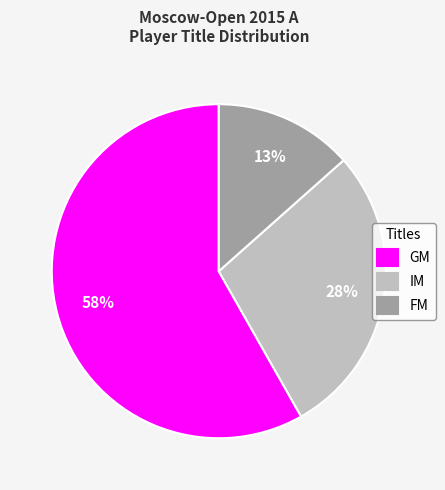

Count the number of slices in the pie.

3